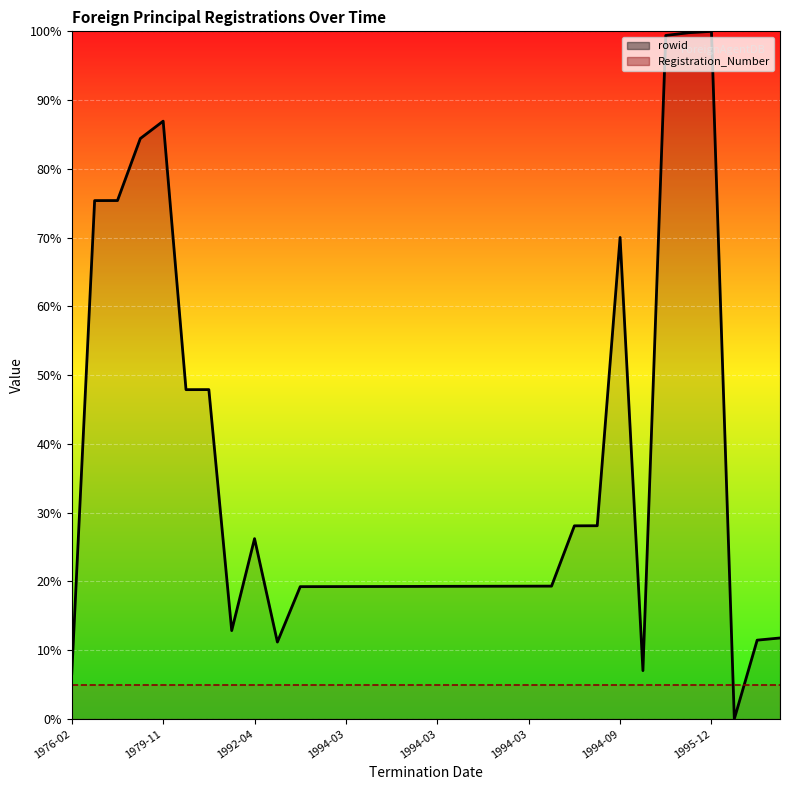

The value of rowid_line at 30 is 4.9. True or false?

False